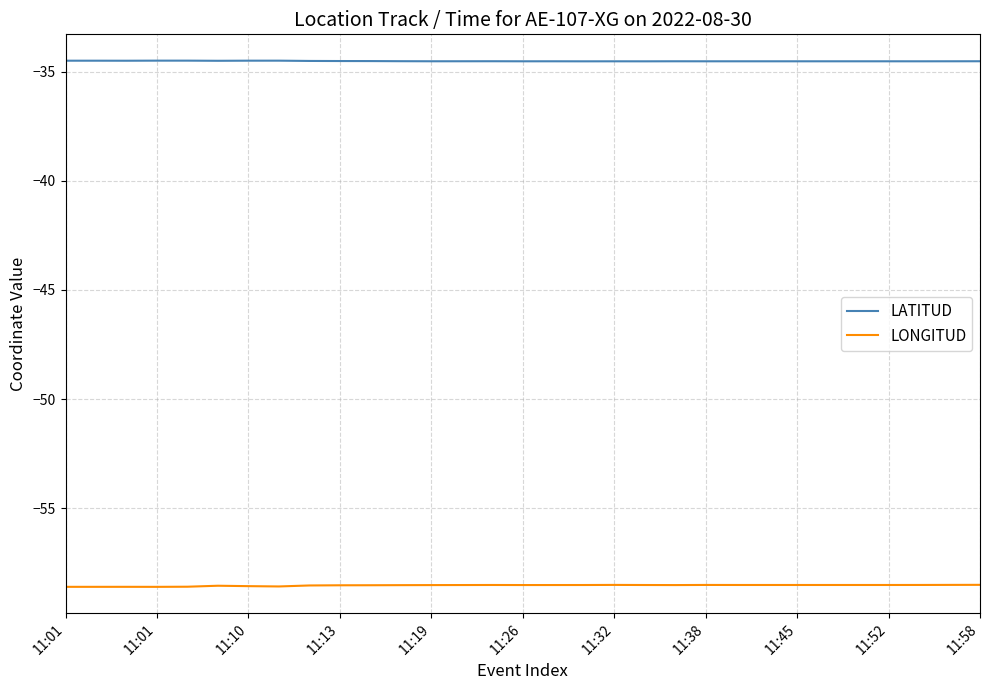

Rank the series by their maximum value, from lowest to highest.

LONGITUD, LATITUD